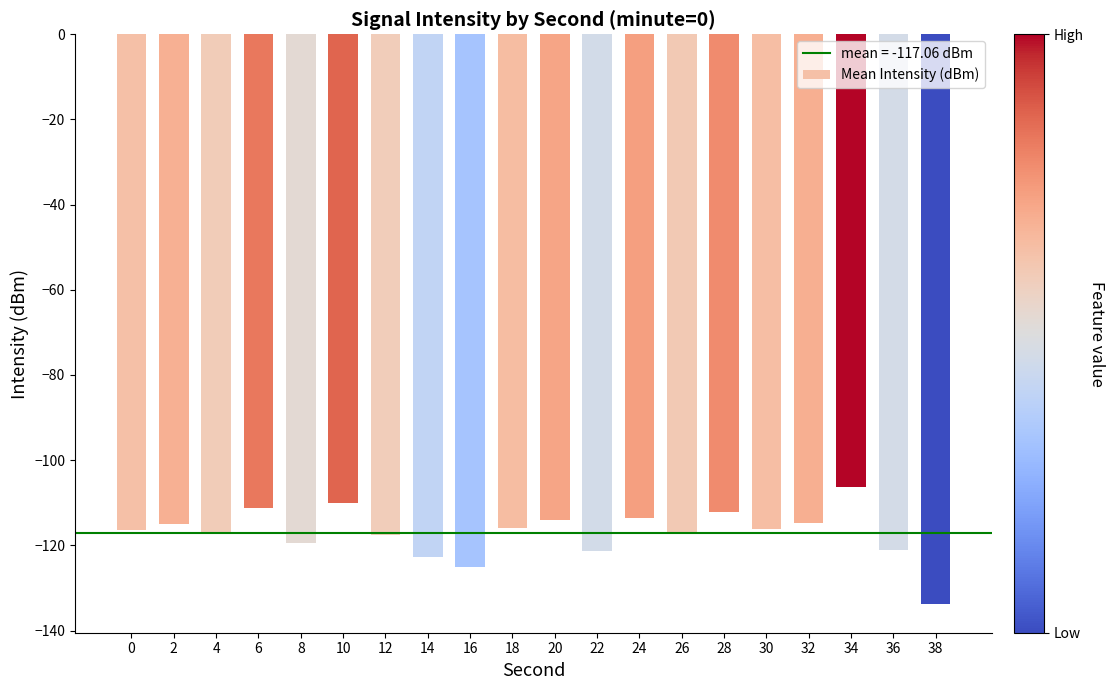

How many bars are there in total?

20